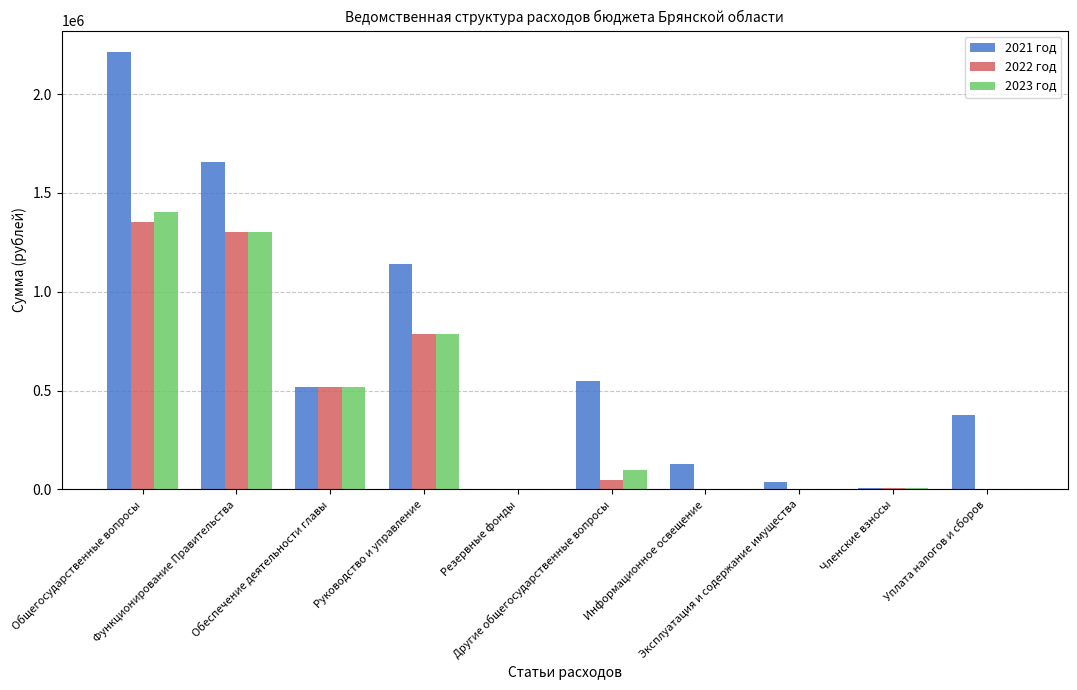

List the labels in order of 2021 год value, largest first.

Общегосударственные вопросы, Функционирование Правительства, Руководство и управление, Другие общегосударственные вопросы, Обеспечение деятельности главы, Уплата налогов и сборов, Информационное освещение, Эксплуатация и содержание имущества, Членские взносы, Резервные фонды